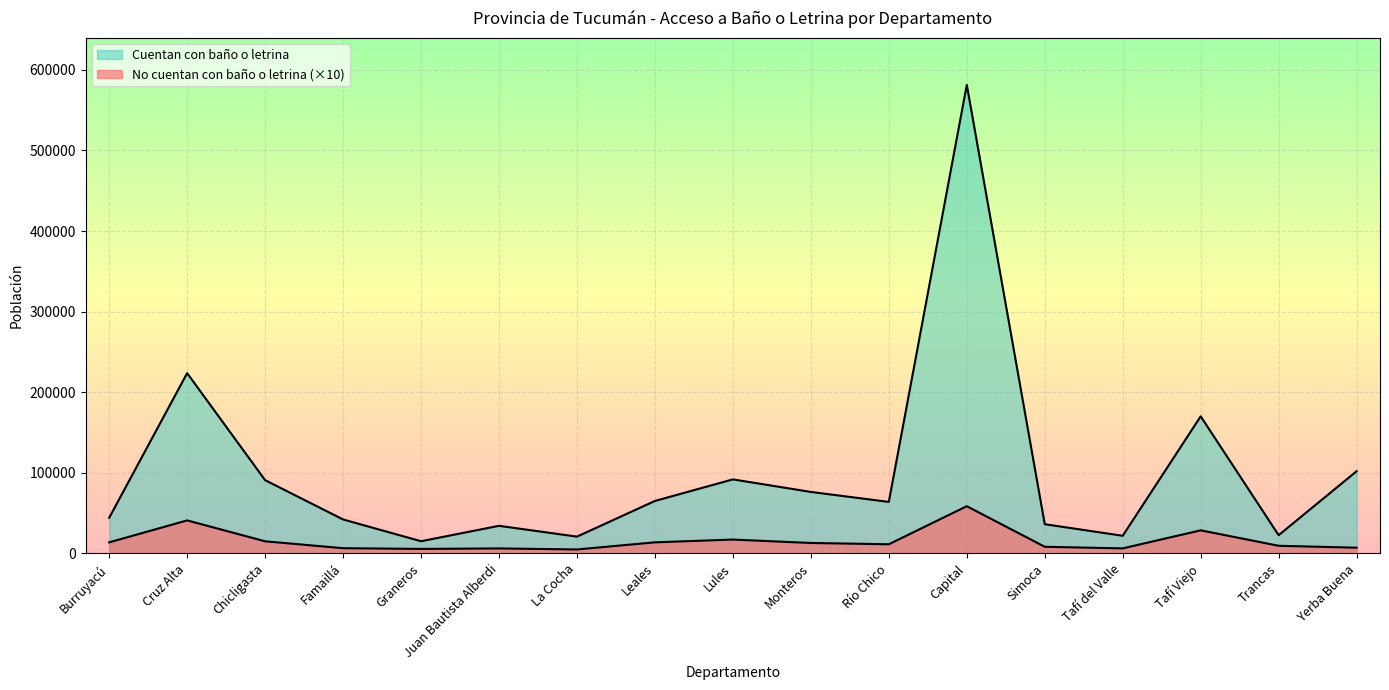

True or false: Cuentan con baño o letrina and No cuentan con baño o letrina intersect in this chart.

False